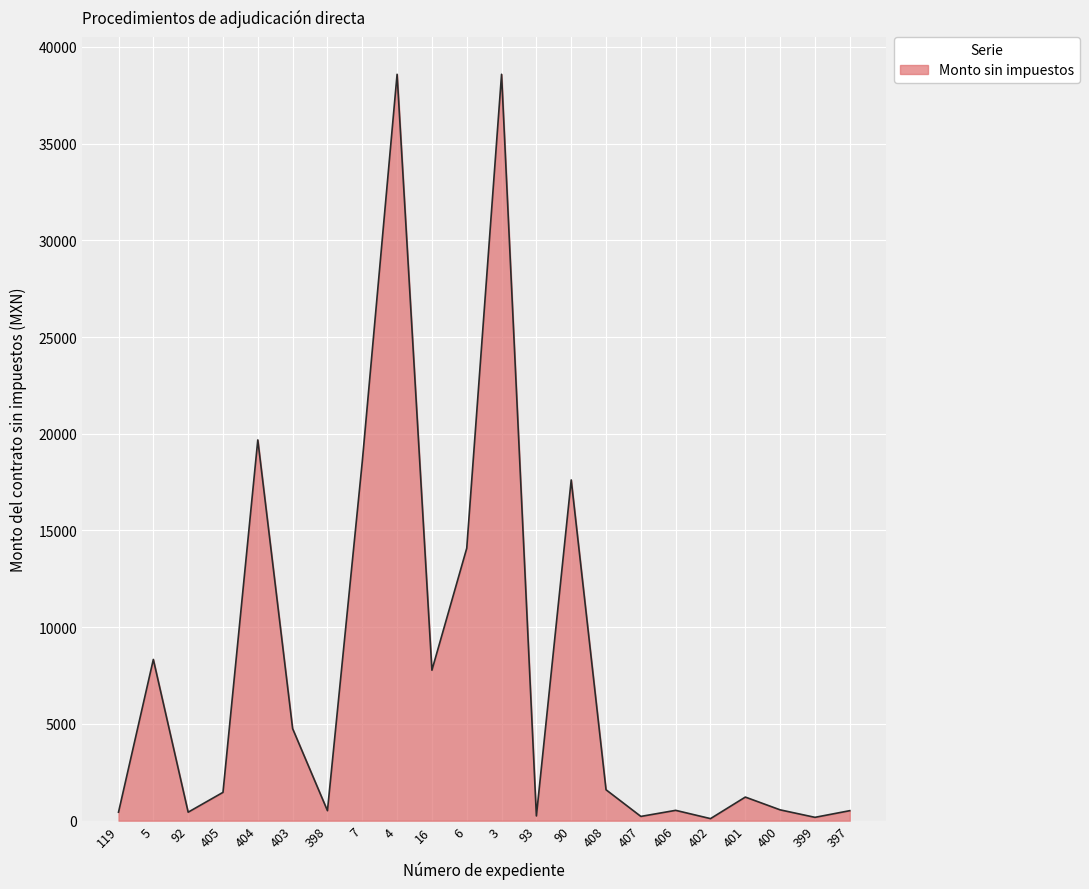

At which category does the data reach its first local valley?

92